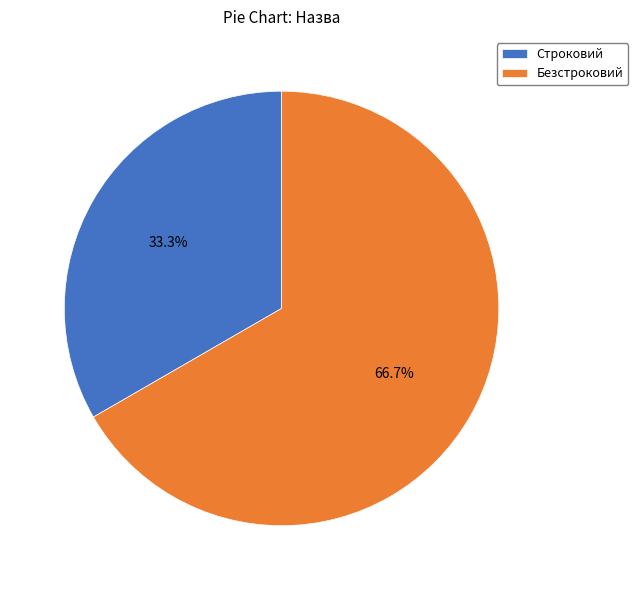

What is the ratio of the value at Безстроковий to the value at Строковий?

2.0